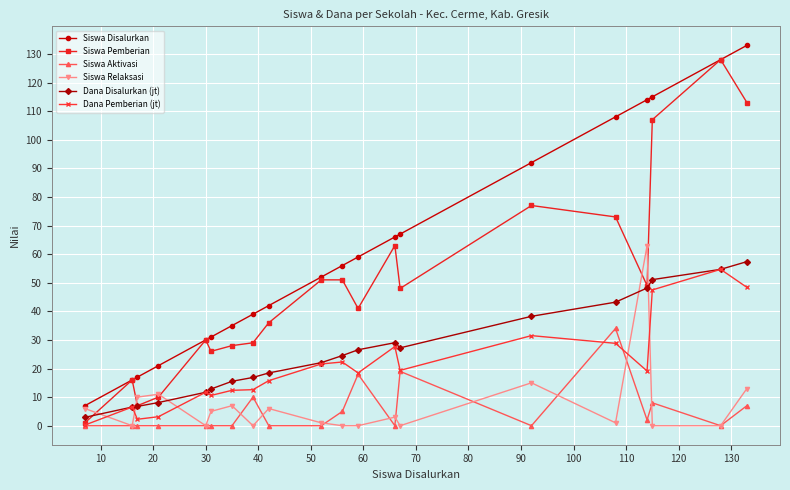

True or false: Siswa Relaksasi and Dana Pemberian (jt) intersect in this chart.

True